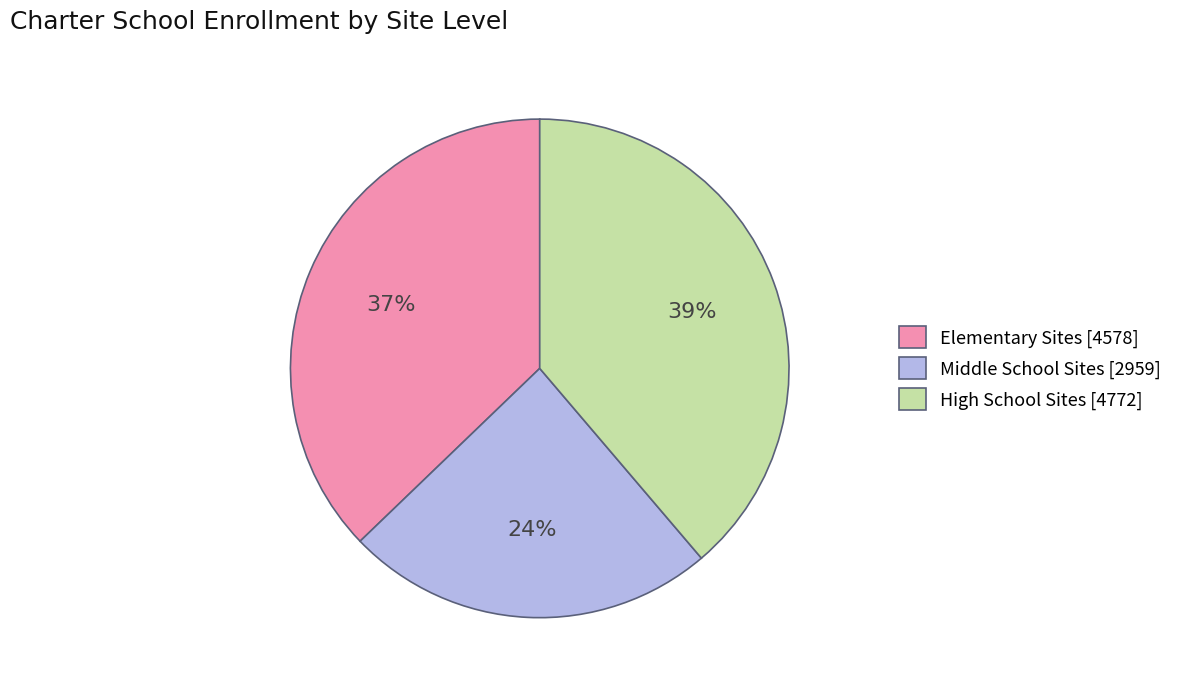

Which has a higher value, High School Sites [4772] or Elementary Sites [4578]?

High School Sites [4772]